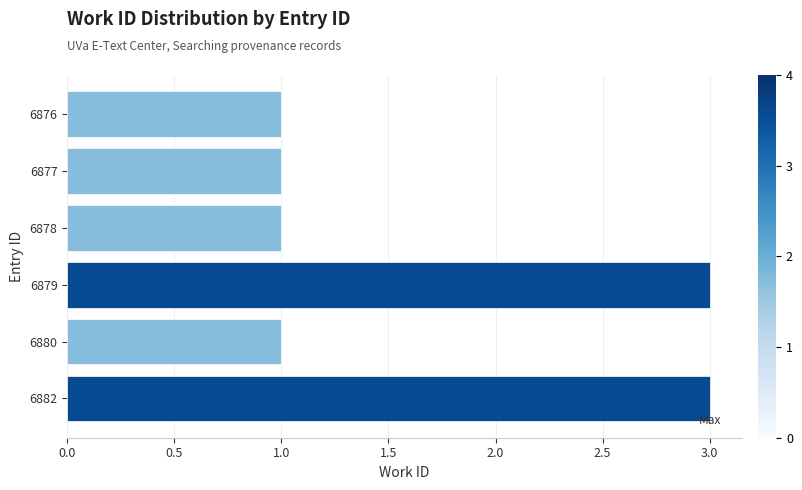

Reading top to bottom, list all the values displayed in this chart.

1	1	1	3	1	3